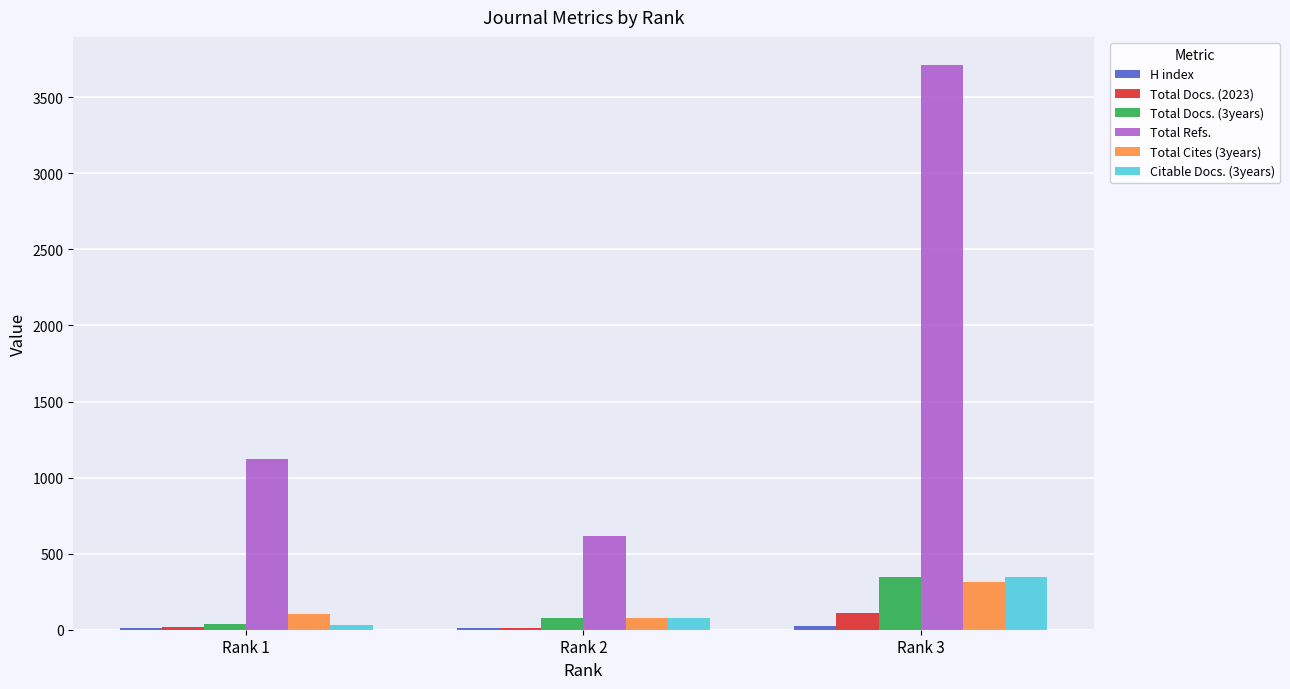

Which series changed the most between Rank 1 and Rank 2?

Total Refs.